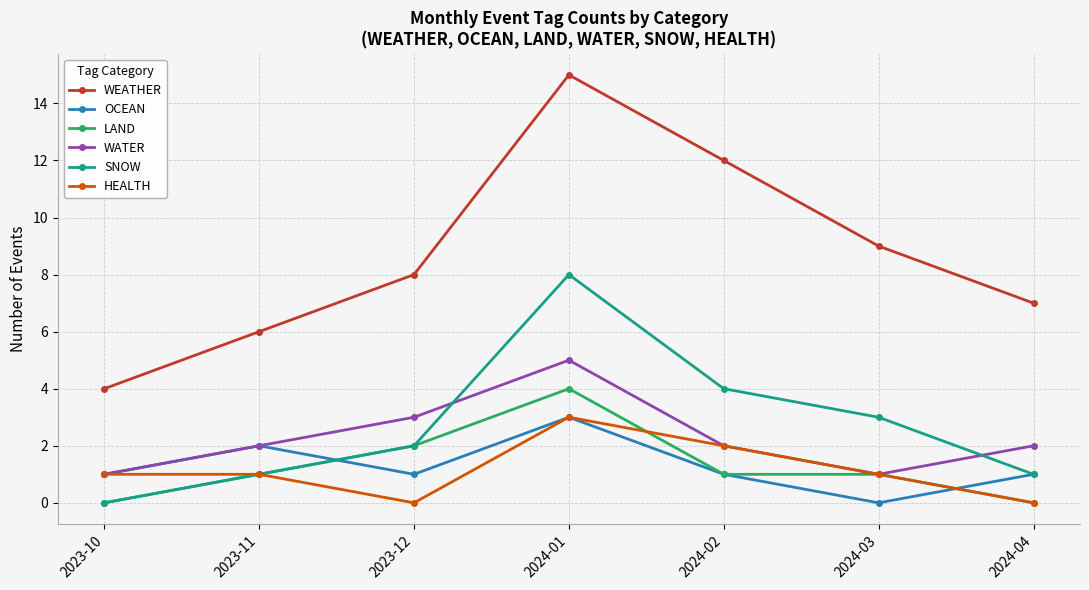

Count the WATER values in the range 1 to 3.

6